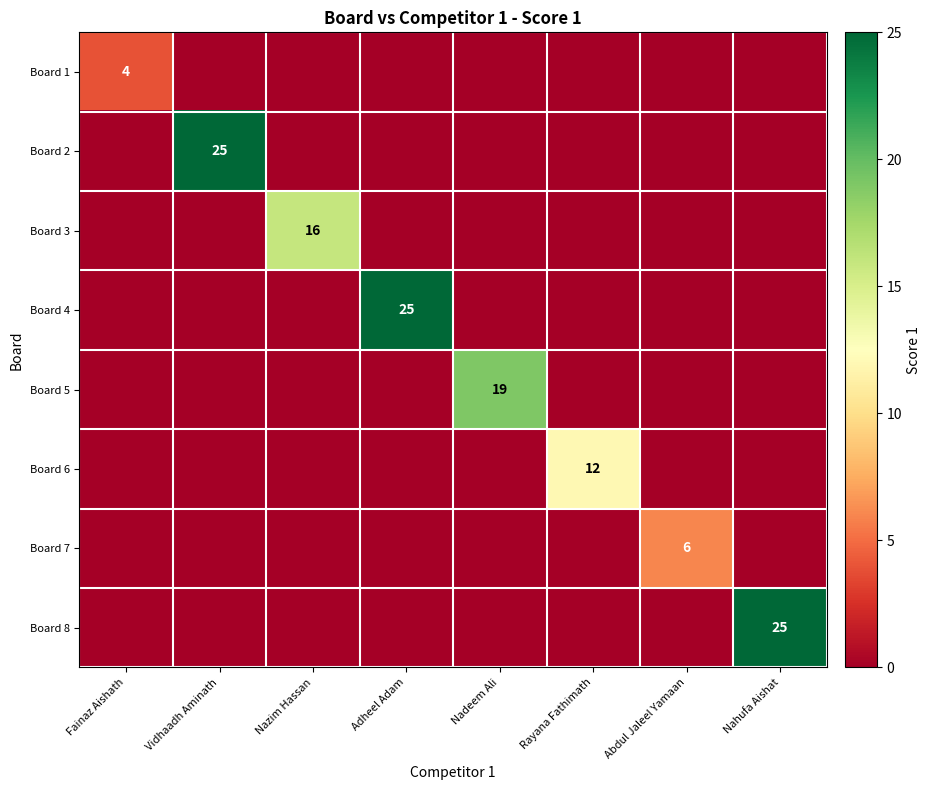

True or false: Board 7 has a value of 6 at Abdul Jaleel Yamaan.

True